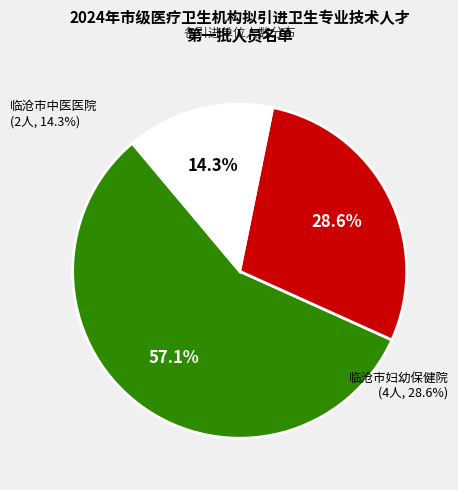

To the nearest percent, what is the difference between the largest and smallest slice percentages?

43%